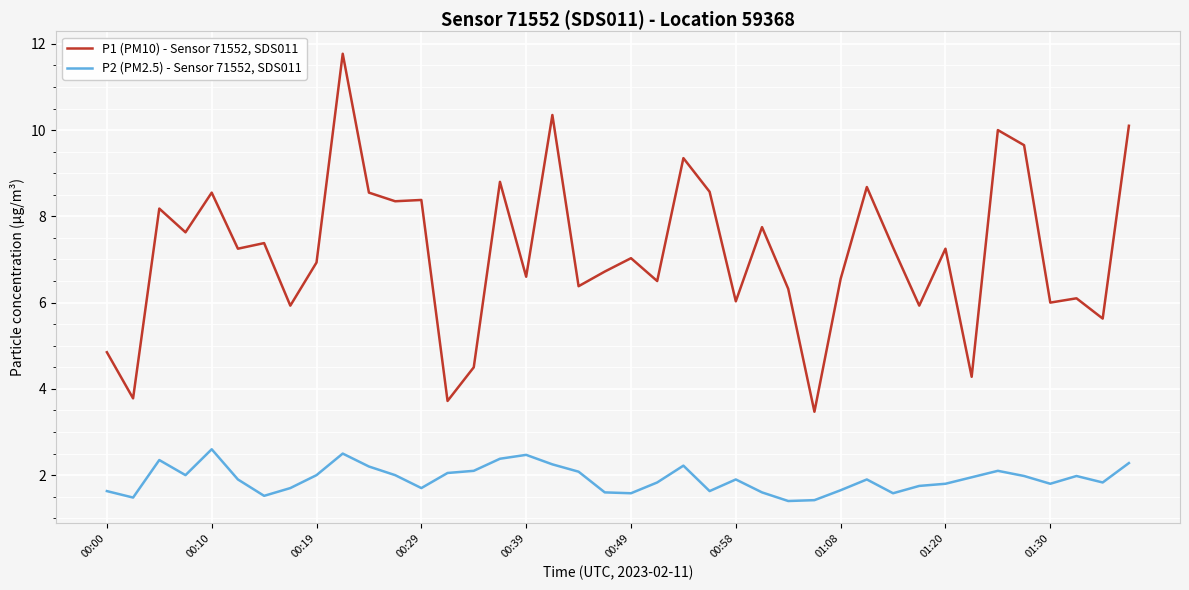

True or false: P1 (PM10) - Sensor 71552, SDS011 and P2 (PM2.5) - Sensor 71552, SDS011 intersect in this chart.

False